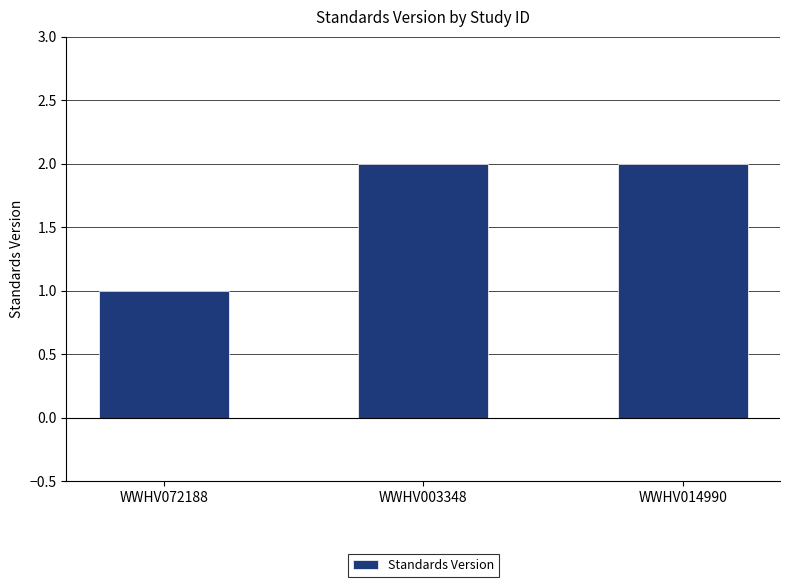

Which label corresponds to the smallest value in the chart?

WWHV072188